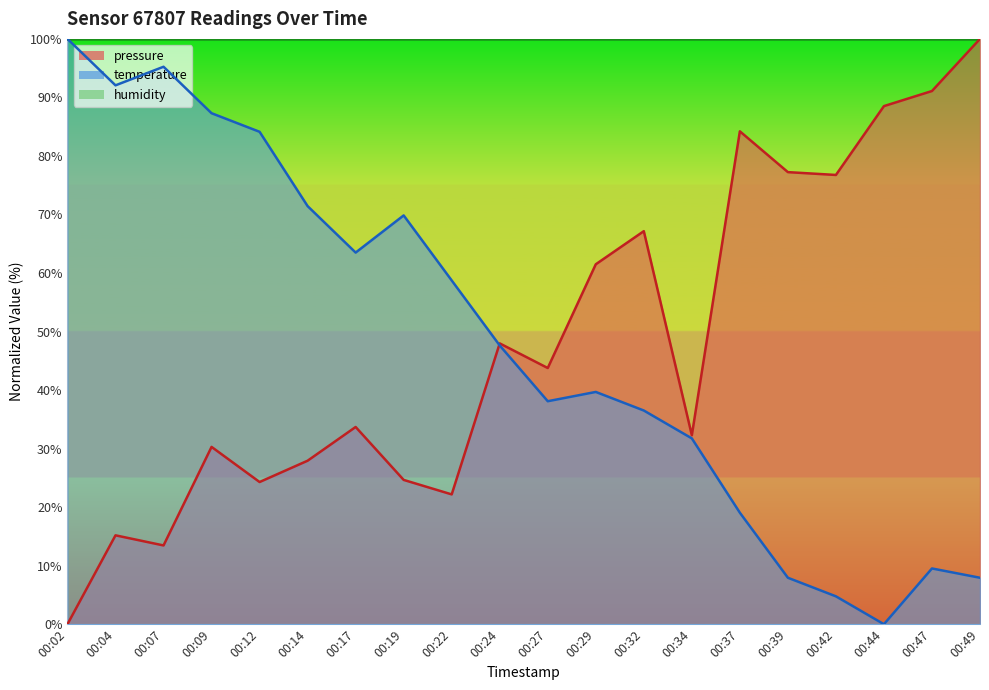

What is the sum of all pressure values?

962.2